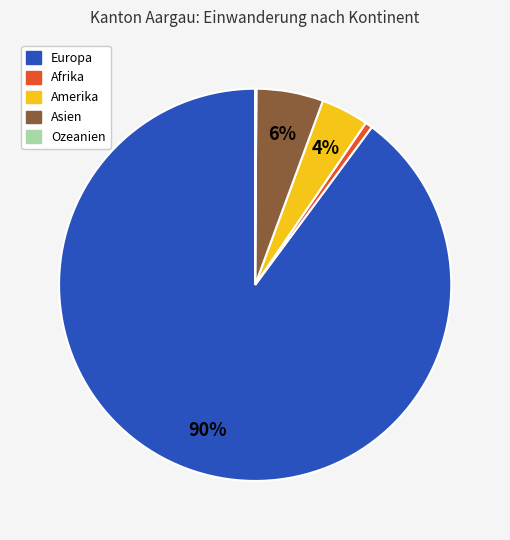

Which slice represents more than half of the pie?

Europa